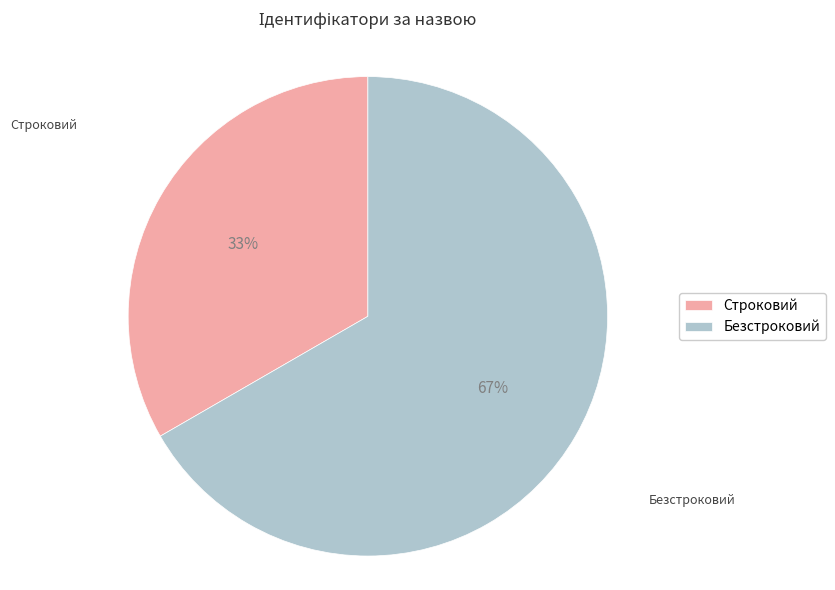

Is the sum of Строковий and Безстроковий greater than half?

Yes